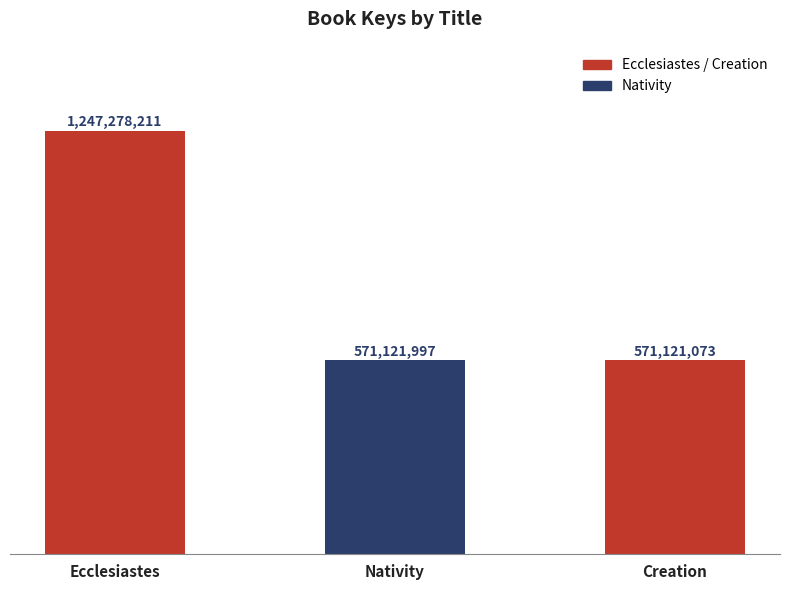

What is the average value?

796507094